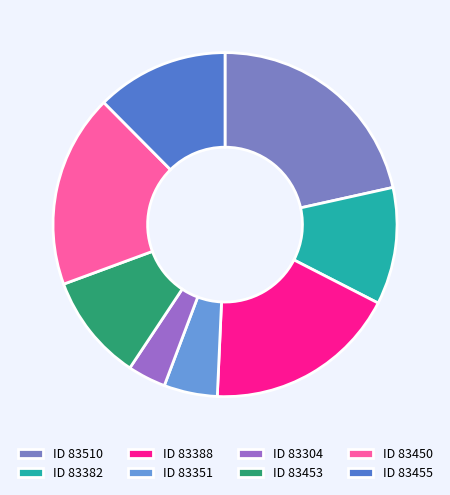

Rank the categories by value from highest to lowest.

83510, 83388, 83450, 83455, 83382, 83453, 83351, 83304